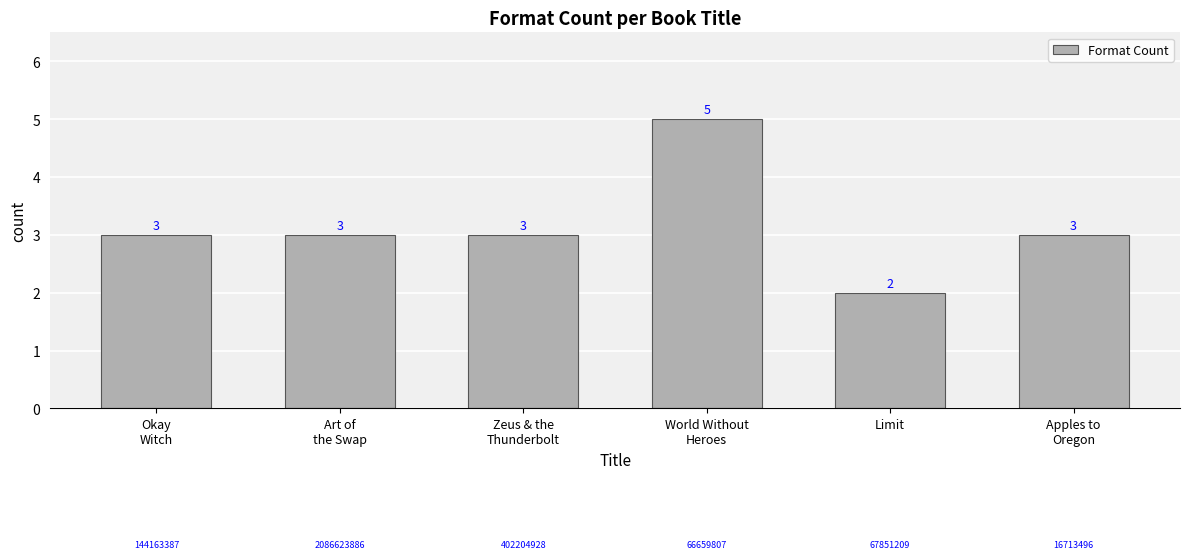

How many data points are less than 3?

1